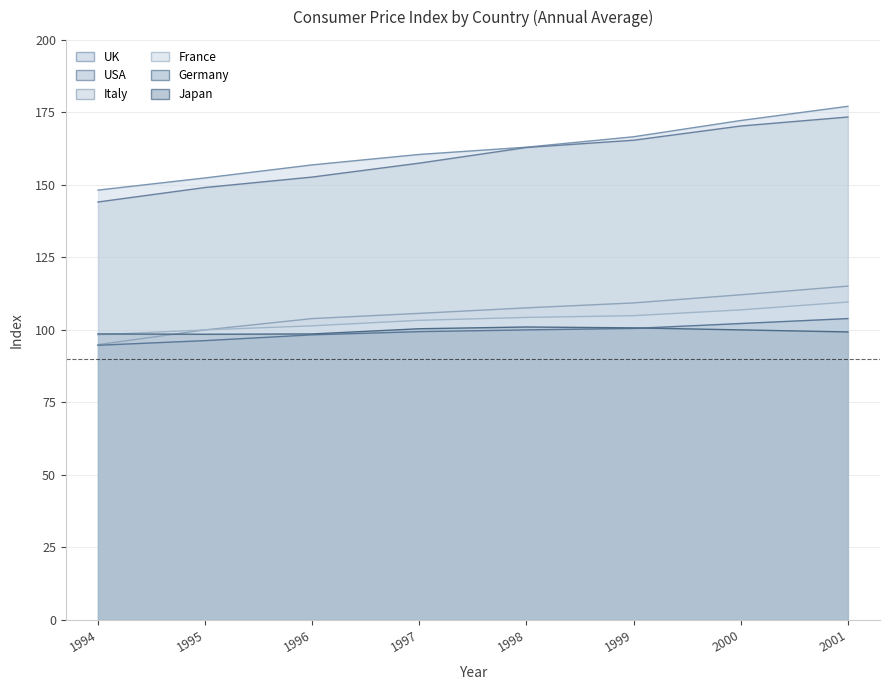

What is the value of the UK point at the 3rd from the left?

152.7